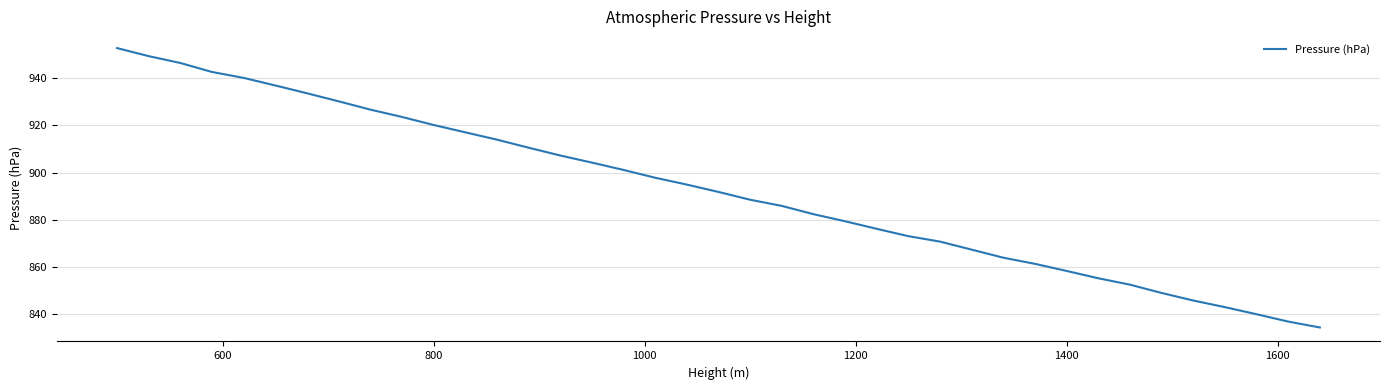

What is the greatest value displayed?

952.6